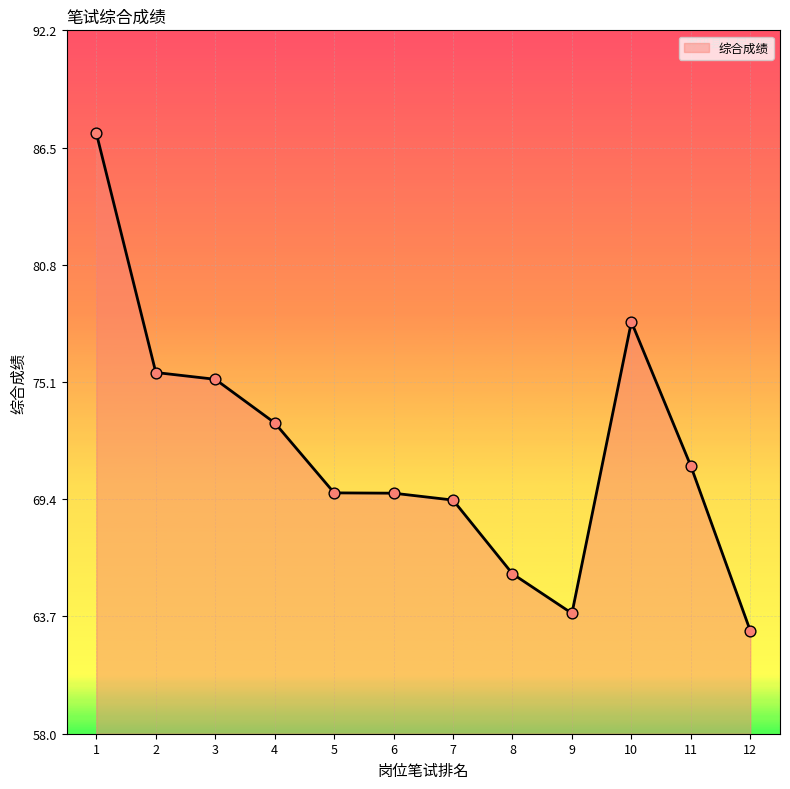

Which has a higher value, 3 or 7?

3